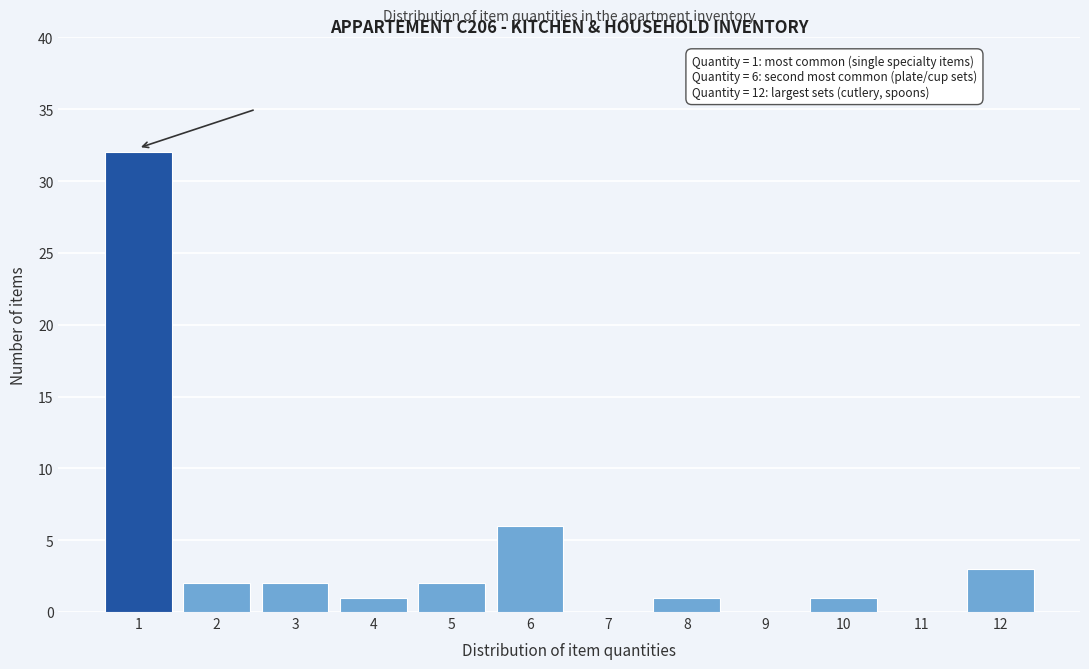

Reading left to right, what are all the values shown in this chart?

1=32	2=2	3=2	4=1	5=2	6=6	7=0	8=1	9=0	10=1	11=0	12=3